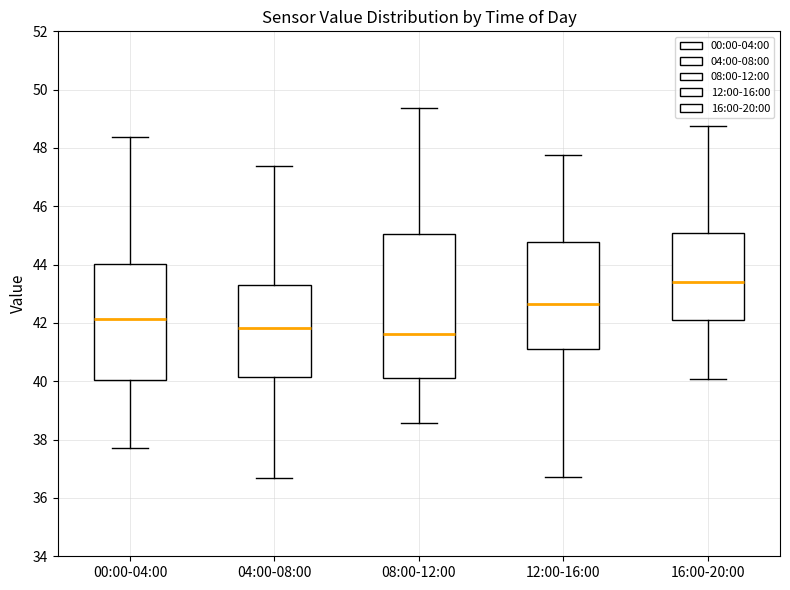

Where is the upper edge of the box for 04:00-08:00 on the y-axis? The values are not printed on the chart, so give them approximately, as read against the axis.

43.4